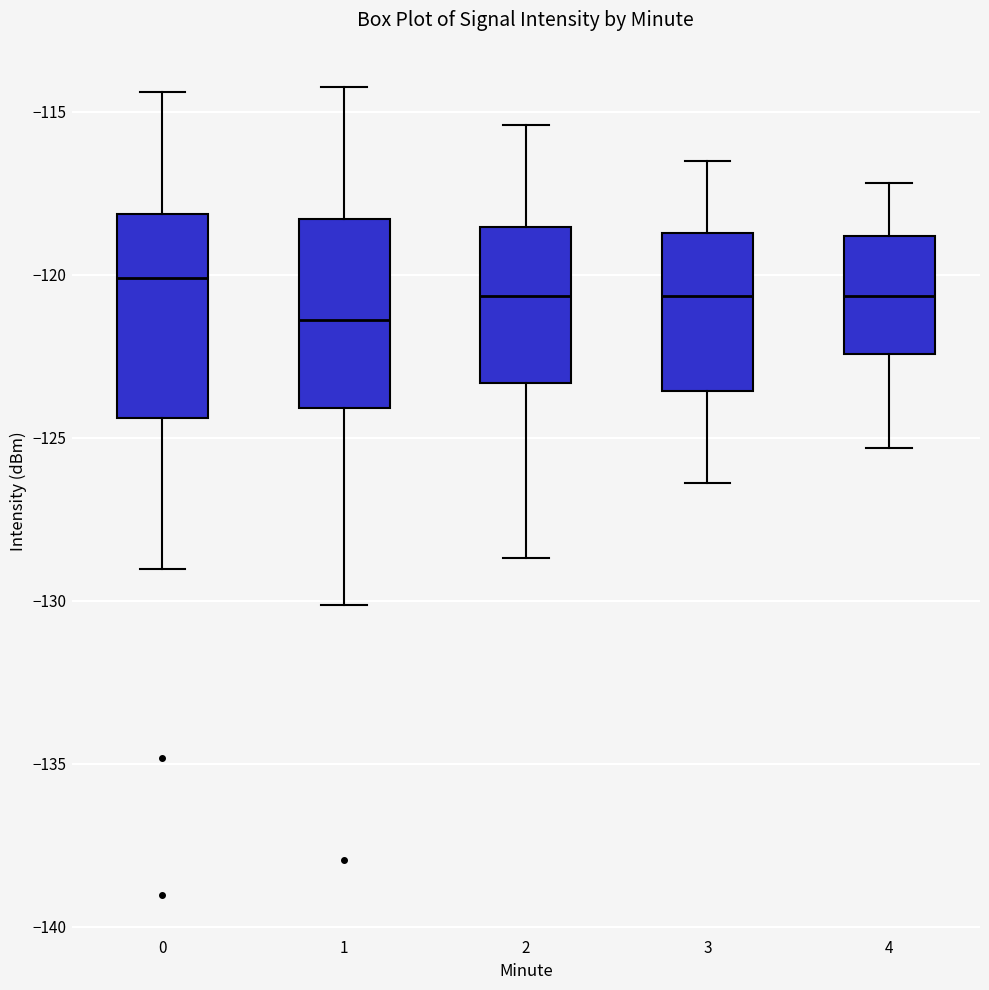

Reading left to right, read every box against the y-axis: the position of its median line, the range the box covers, and the ends of its whiskers. The values are not printed on the chart, so give them approximately, as read against the axis.

0: median -120.0, box -124.5 to -118.0, whiskers -129.0 to -114.5
1: median -121.5, box -124.0 to -118.5, whiskers -130.0 to -114.0
2: median -120.5, box -123.5 to -118.5, whiskers -128.5 to -115.5
3: median -120.5, box -123.5 to -118.5, whiskers -126.5 to -116.5
4: median -120.5, box -122.5 to -119.0, whiskers -125.5 to -117.0